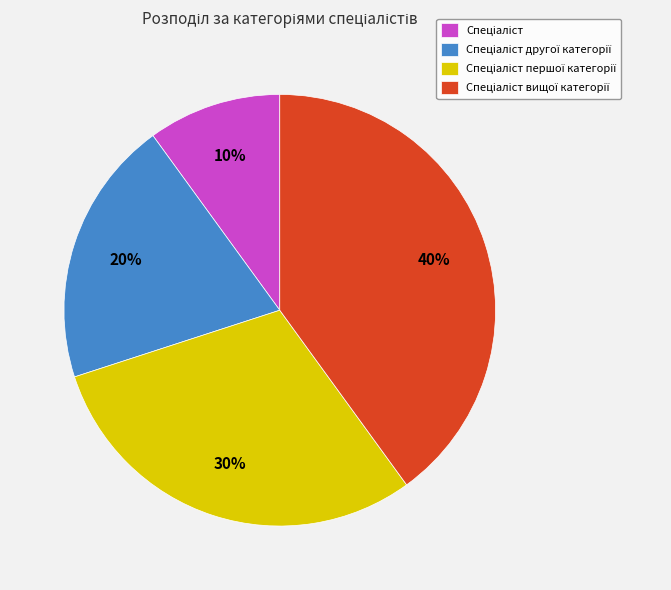

How many segments does this pie chart have?

4